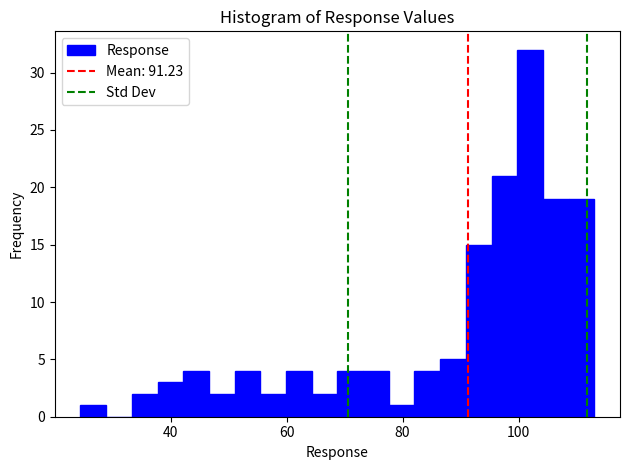

Around what value on the x-axis is the tallest bar? Give the approximate position of its centre, as read against the axis.

102